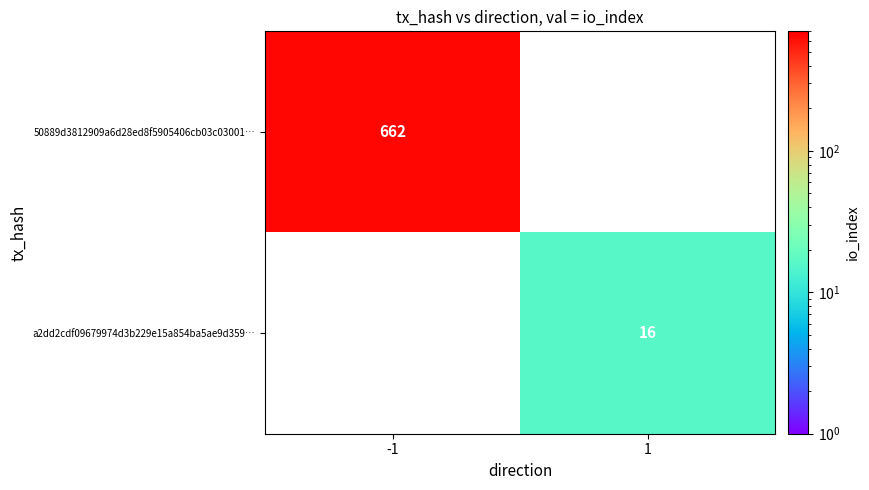

Is the value of a2dd2cdf09679974d3b229e15a854ba5ae9d359… at 1 greater than the value of 50889d3812909a6d28ed8f5905406cb03c03001… at -1?

No